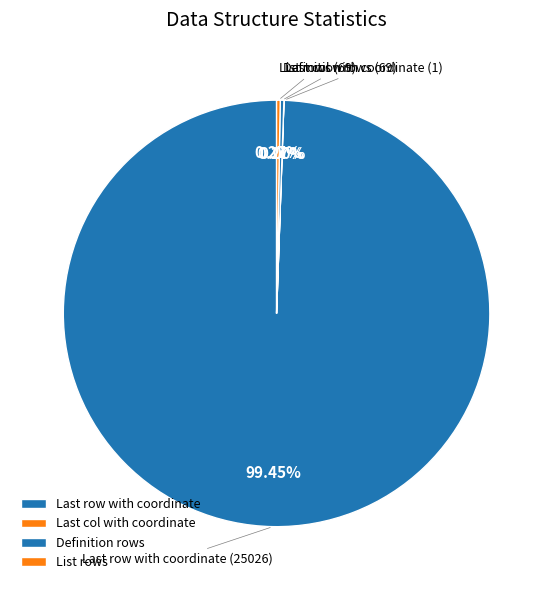

What is the largest slice in the pie chart?

Last row with coordinate